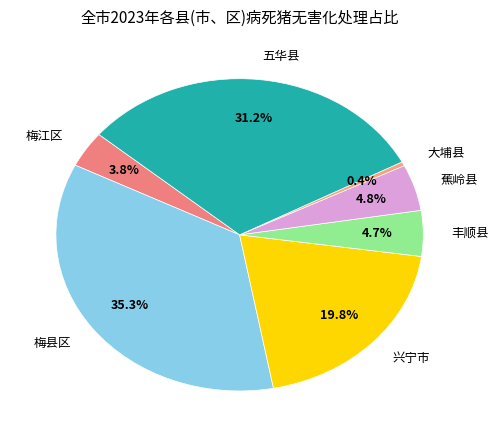

What is the smallest slice in the pie chart?

大埔县